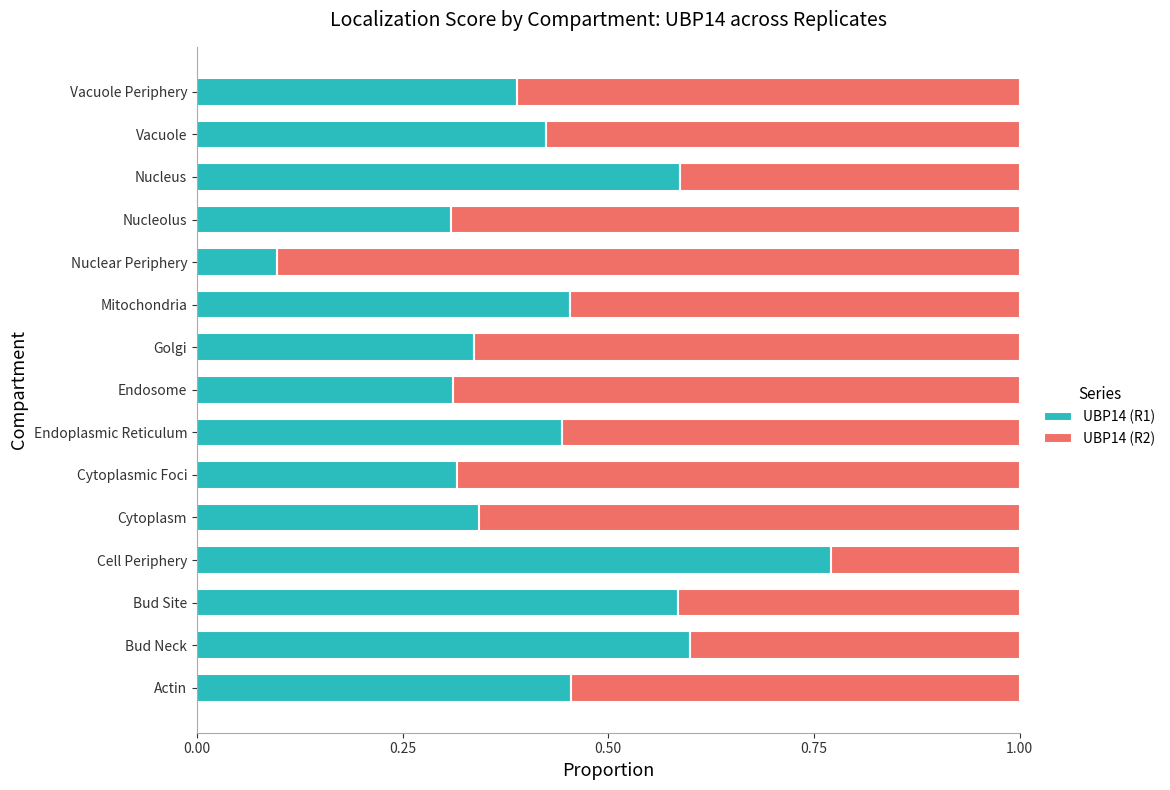

Where is UBP14 (R1) nearest to the value 0?

Nuclear Periphery